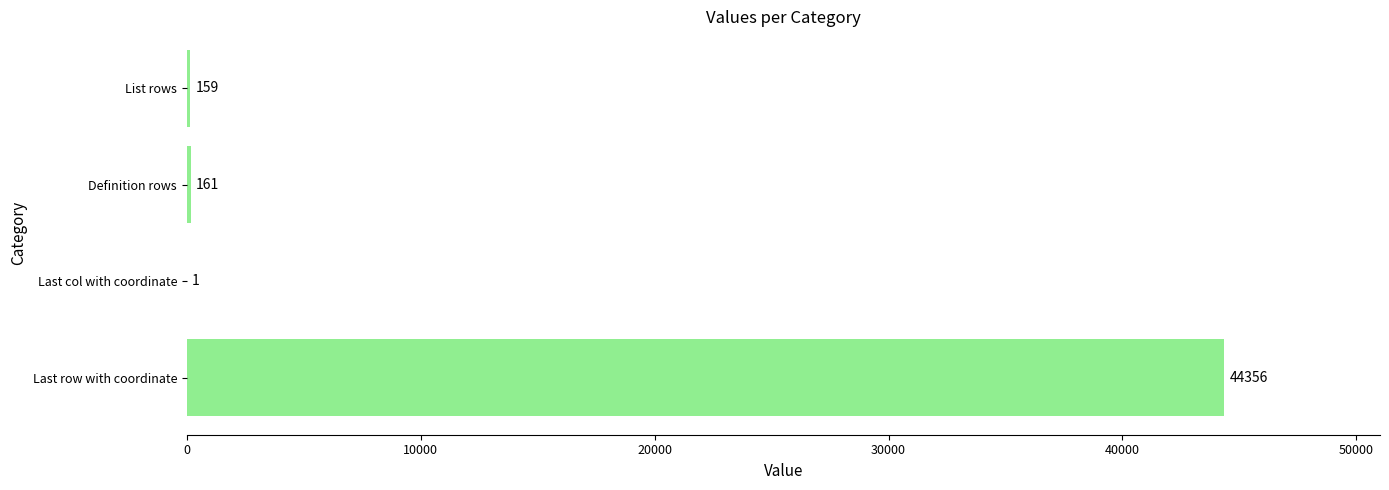

At which label is the value closest to 22178?

Definition rows